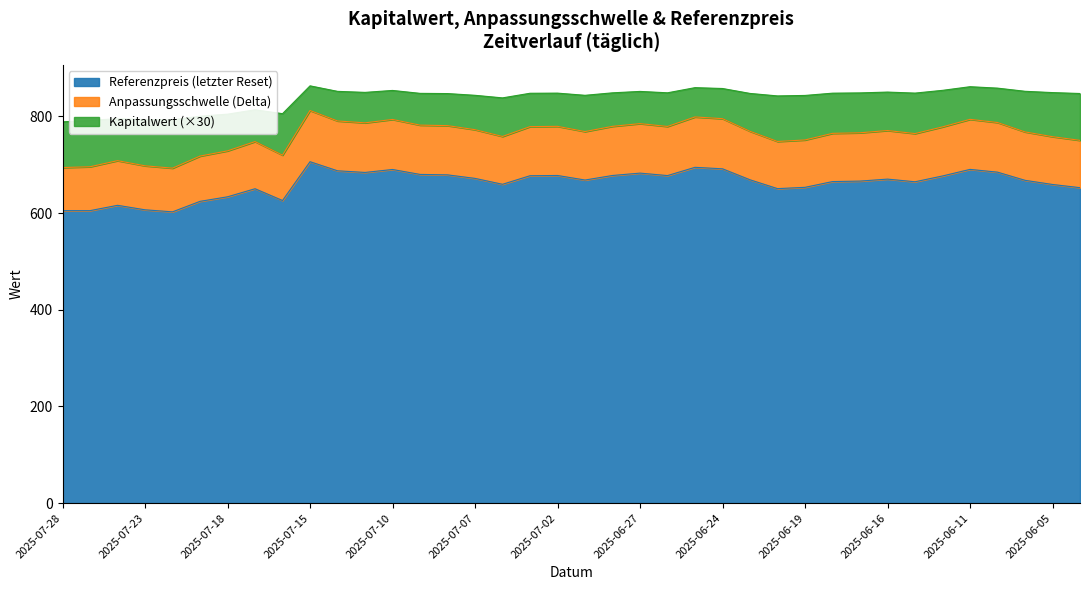

What is the difference between the maximum and minimum values in the Referenzpreis (letzter Reset) series?

103.7